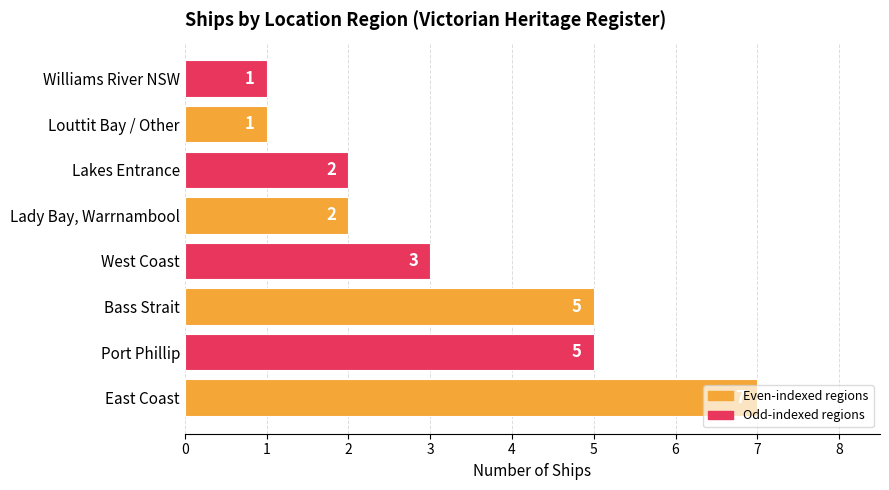

What is the sum of all values?

26